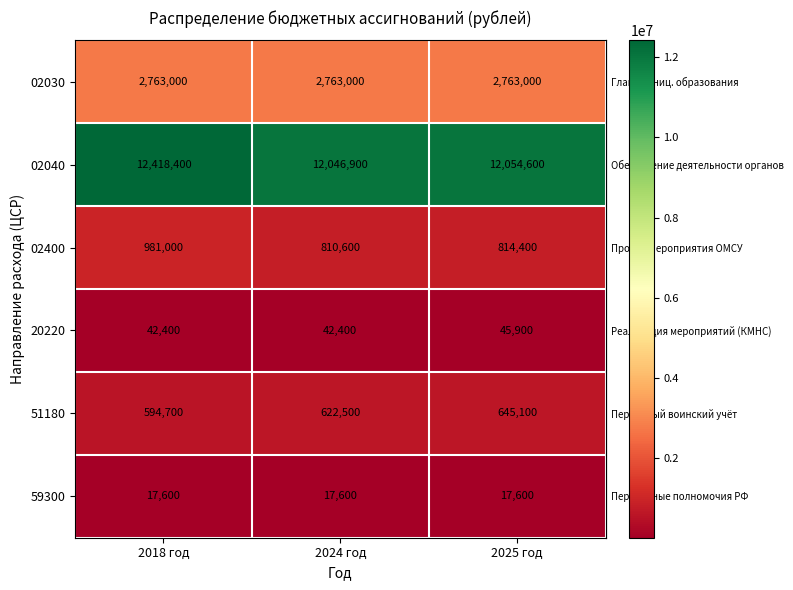

At which category is the sum across all series the highest?

2018 год